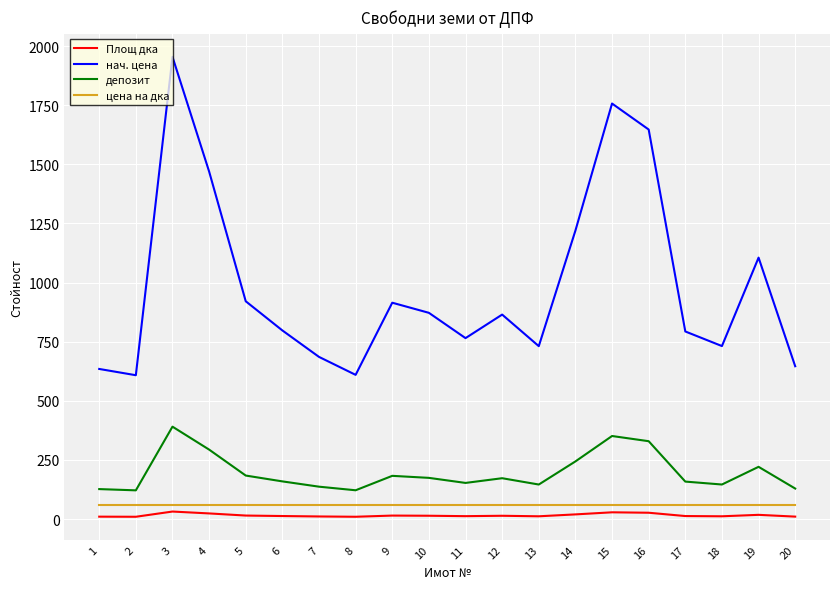

True or false: депозит and цена на дка cross at least once.

False